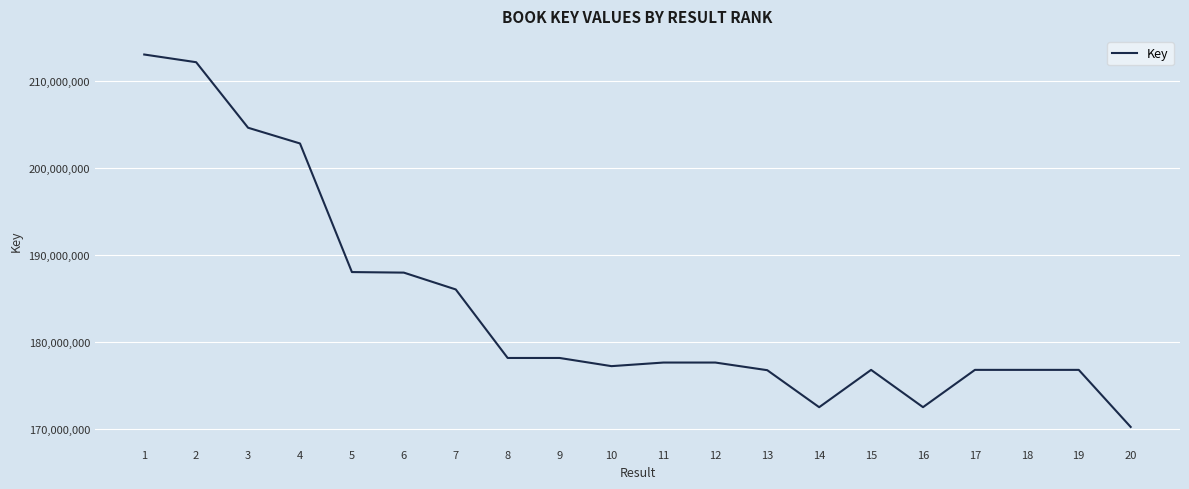

Is this an area chart (filled region under the line)?

No